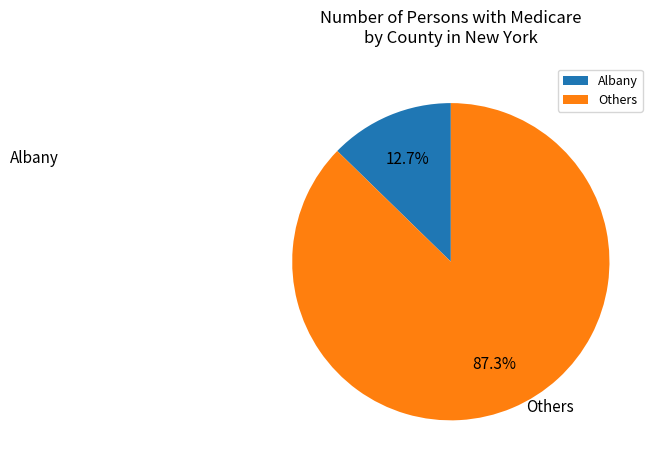

What is the largest slice in the pie chart?

Others